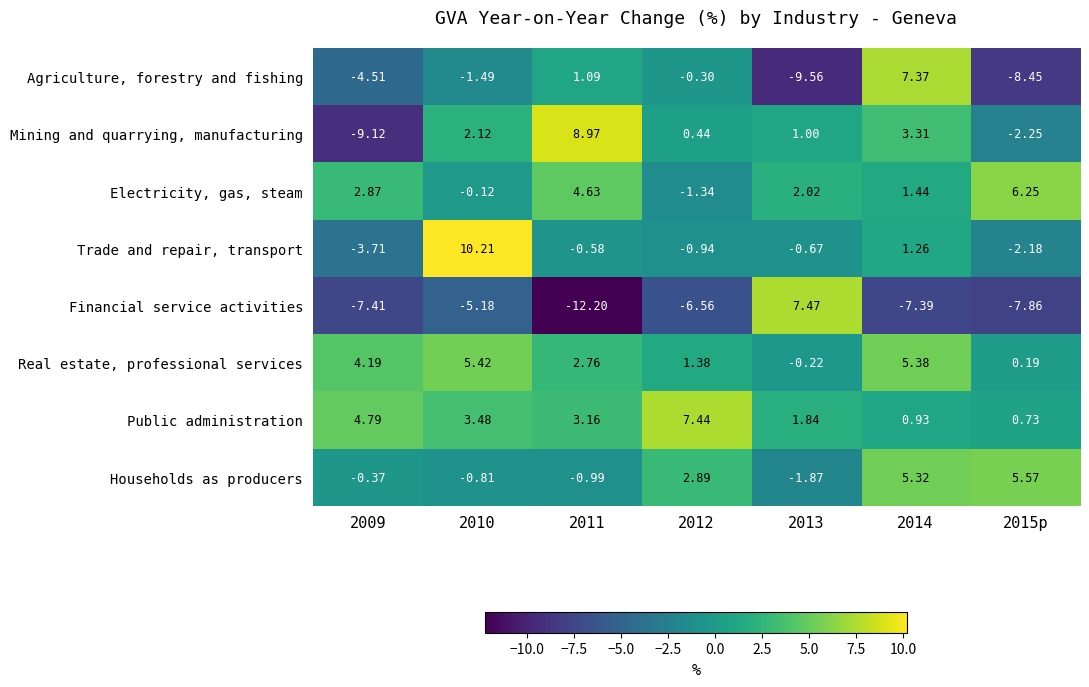

What is the greatest value displayed?

10.2